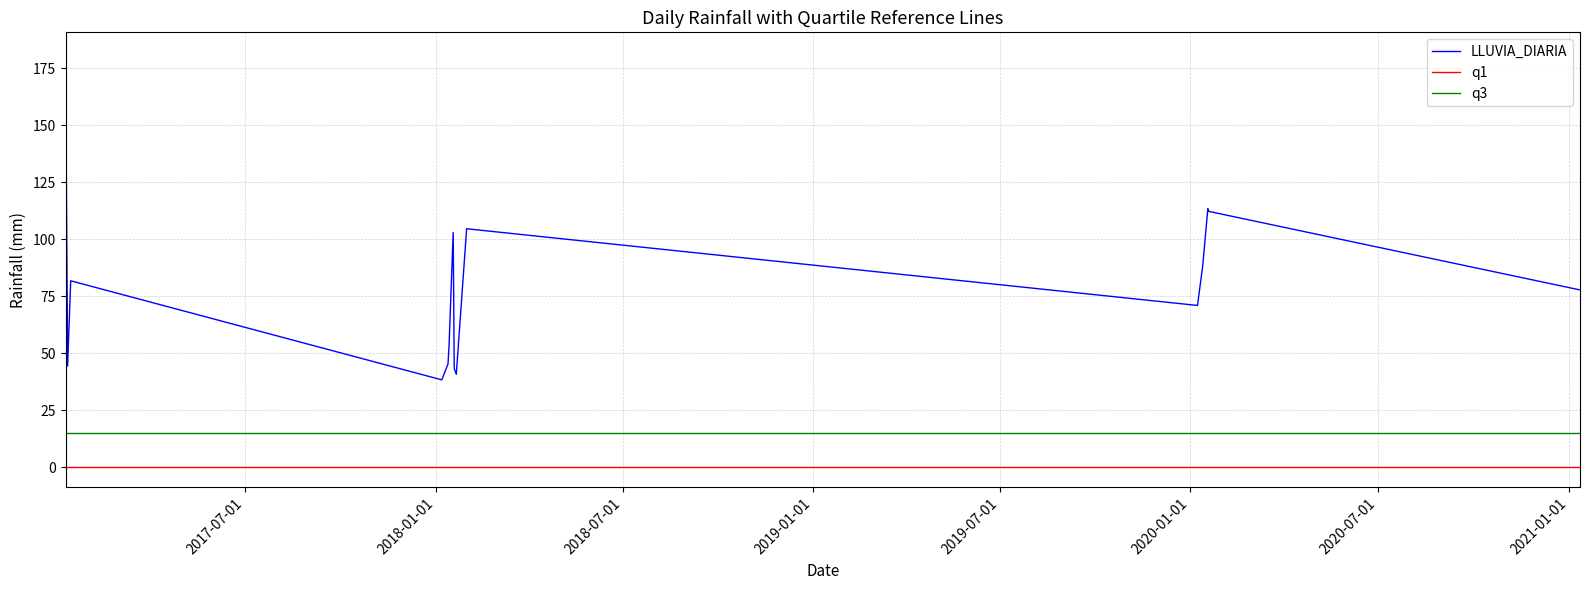

What is the highest value of the q3 series?

15.1